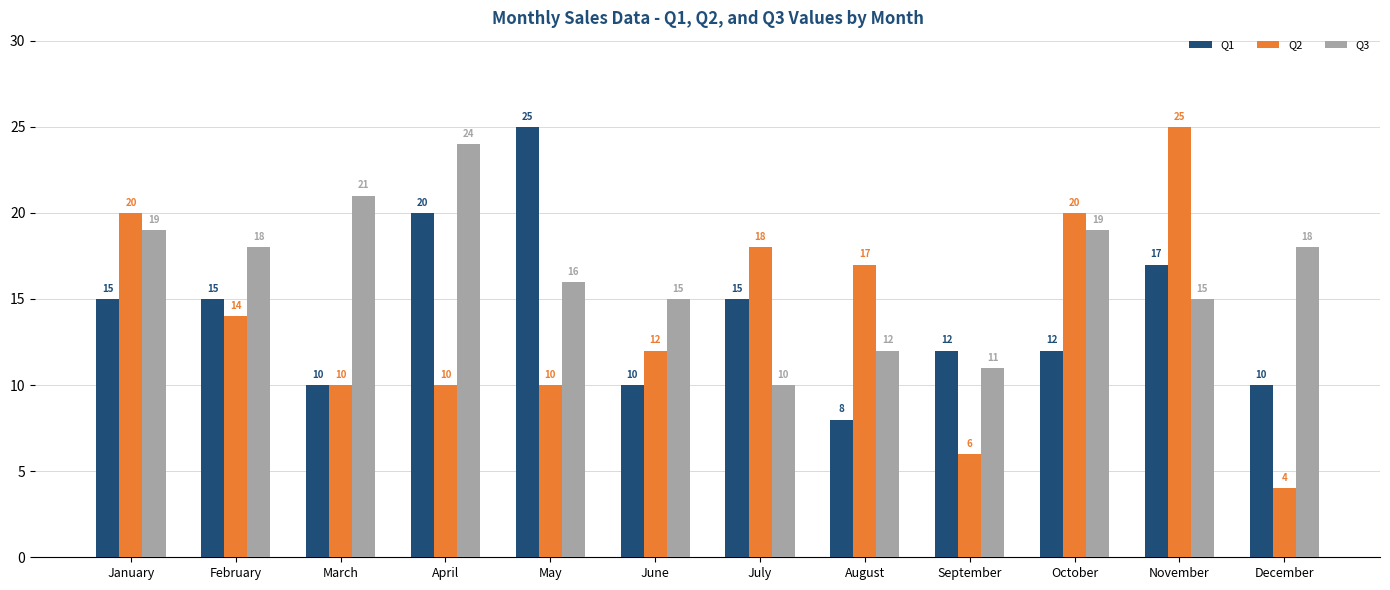

Which series has the largest total across all categories?

Q3